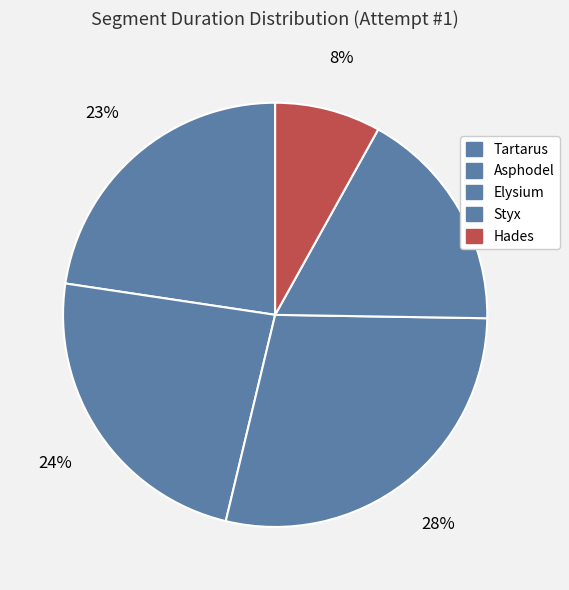

Does Asphodel represent more than half of the total?

No